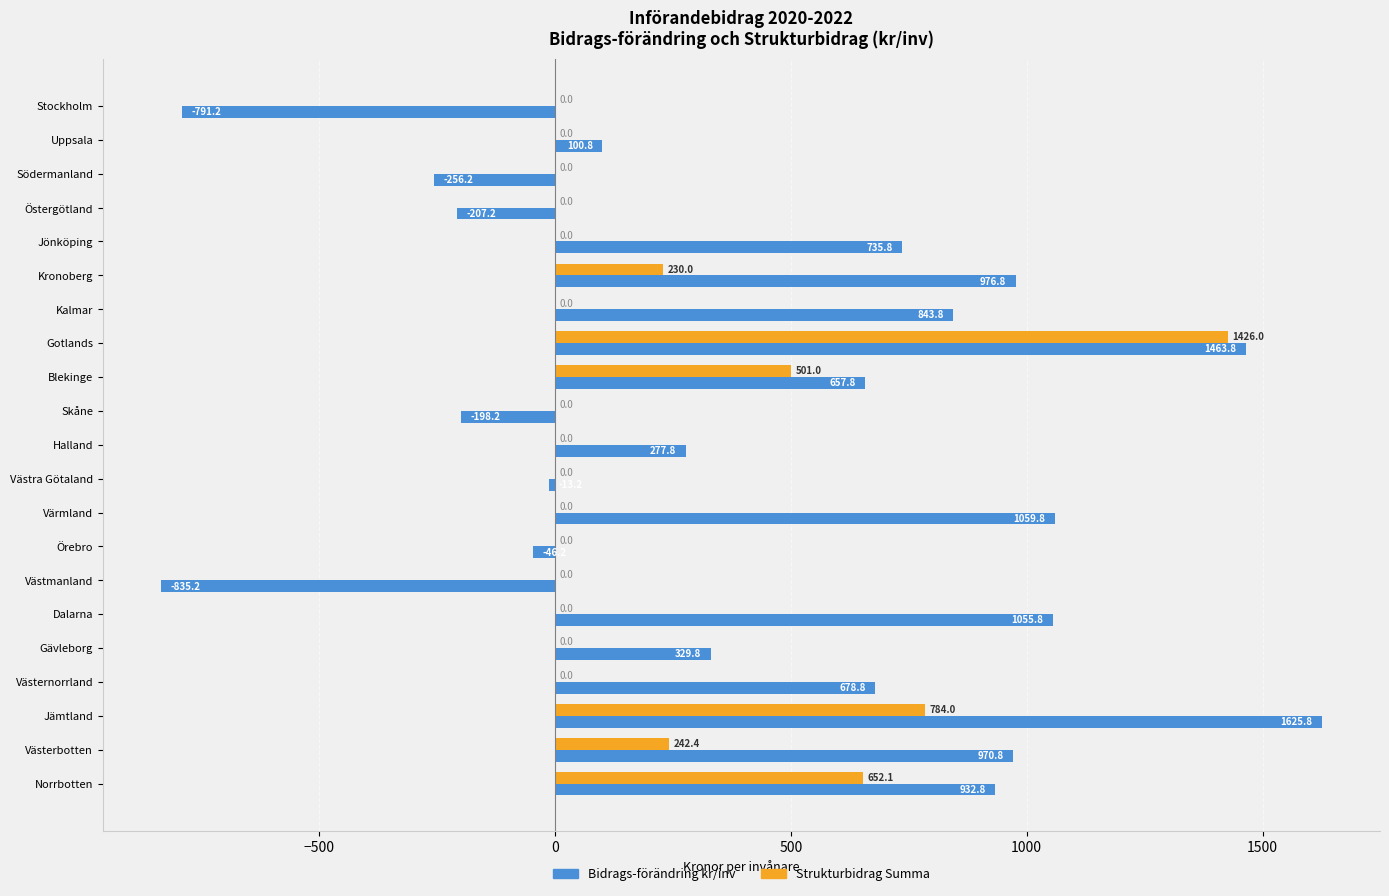

Which category has the highest value across all series?

Jämtland